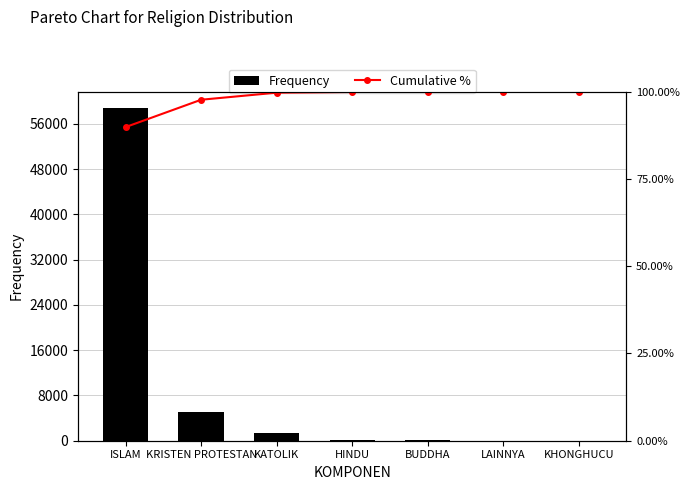

Which series has the largest total across all categories?

Frequency